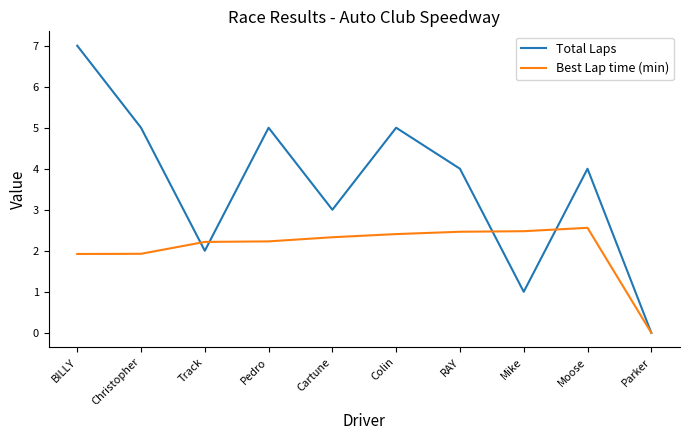

In Best Lap time (min), how many points are higher than both neighbors (excluding endpoints)?

1